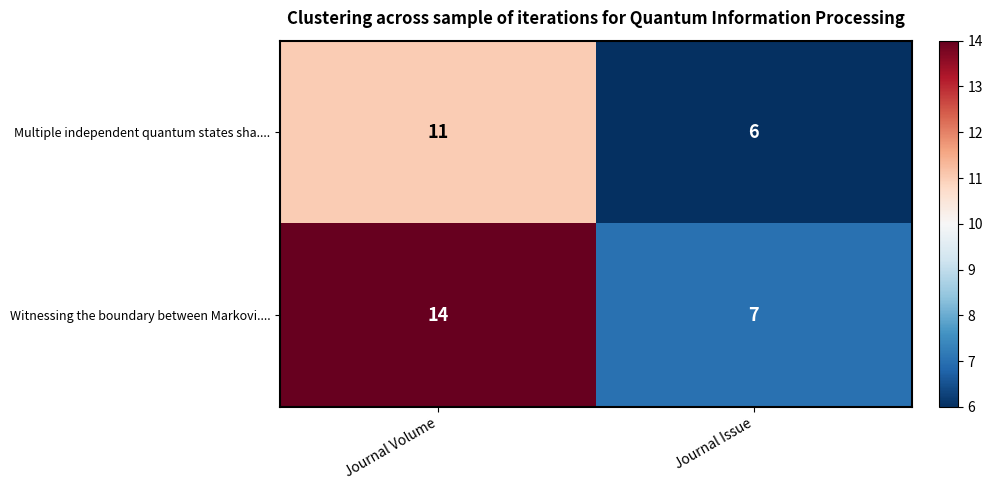

Rank the series at Journal Issue from lowest to highest value.

Multiple independent quantum states sha...., Witnessing the boundary between Markovi....